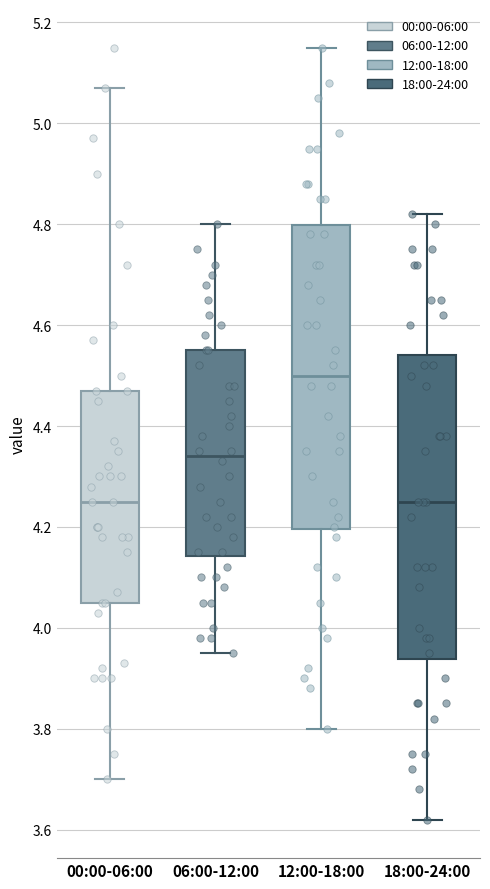

Which box's median line is the highest?

12:00-18:00